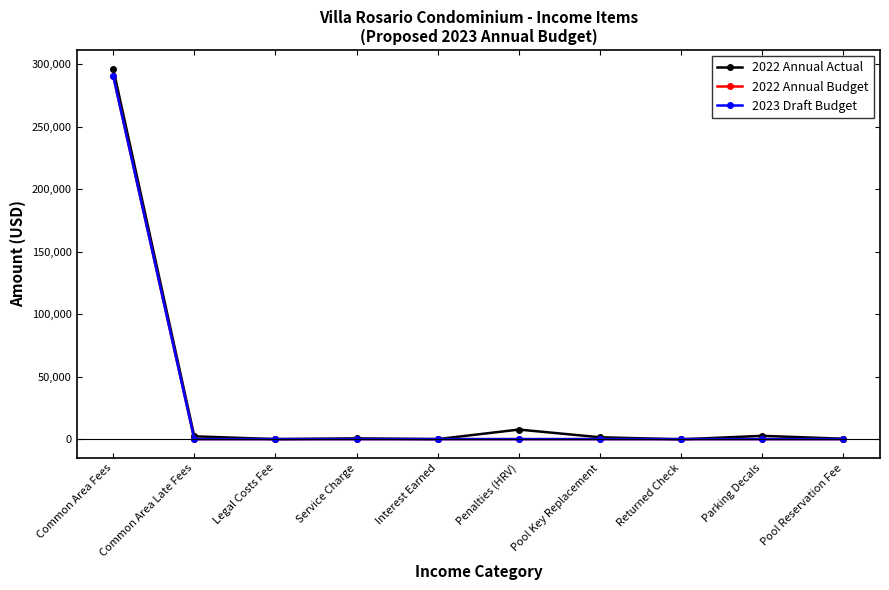

Reading left to right, extract all data points from this chart.

2022 Annual Actual: Common Area Fees=296719.0	Common Area Late Fees=2240.0	Legal Costs Fee=0.0	Service Charge=600.0	Interest Earned=0.0	Penalties (HRV)=7650.0	Pool Key Replacement=1475.0	Returned Check=-160.0	Parking Decals=2625.2	Pool Reservation Fee=300.0
2022 Annual Budget: Common Area Fees=290940.0	Common Area Late Fees=0.0	Legal Costs Fee=0.0	Service Charge=0.0	Interest Earned=0.0	Penalties (HRV)=0.0	Pool Key Replacement=0.0	Returned Check=0.0	Parking Decals=0.0	Pool Reservation Fee=0.0
2023 Draft Budget: Common Area Fees=290940.0	Common Area Late Fees=0.0	Legal Costs Fee=0.0	Service Charge=0.0	Interest Earned=0.0	Penalties (HRV)=0.0	Pool Key Replacement=0.0	Returned Check=0.0	Parking Decals=0.0	Pool Reservation Fee=0.0